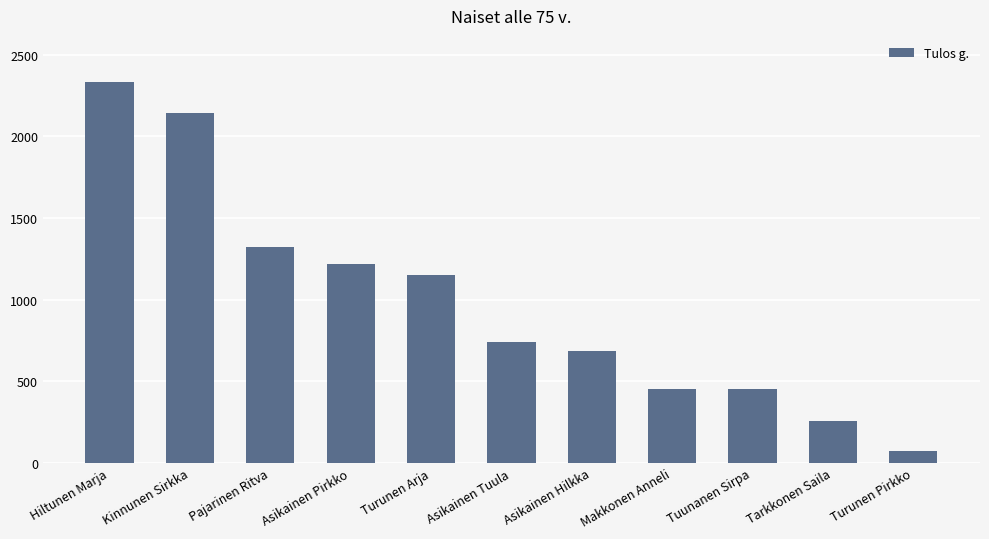

What is the difference between the maximum and minimum values?

2265